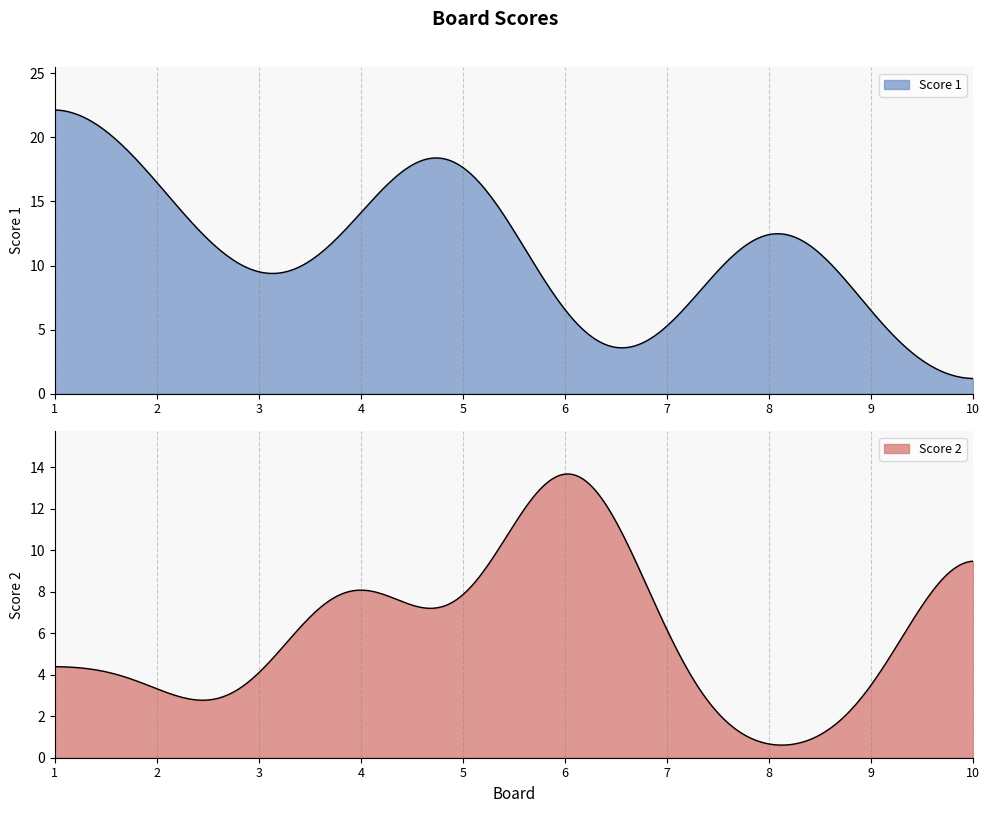

Rank the series at 2 from lowest to highest value.

Score 2, Score 1